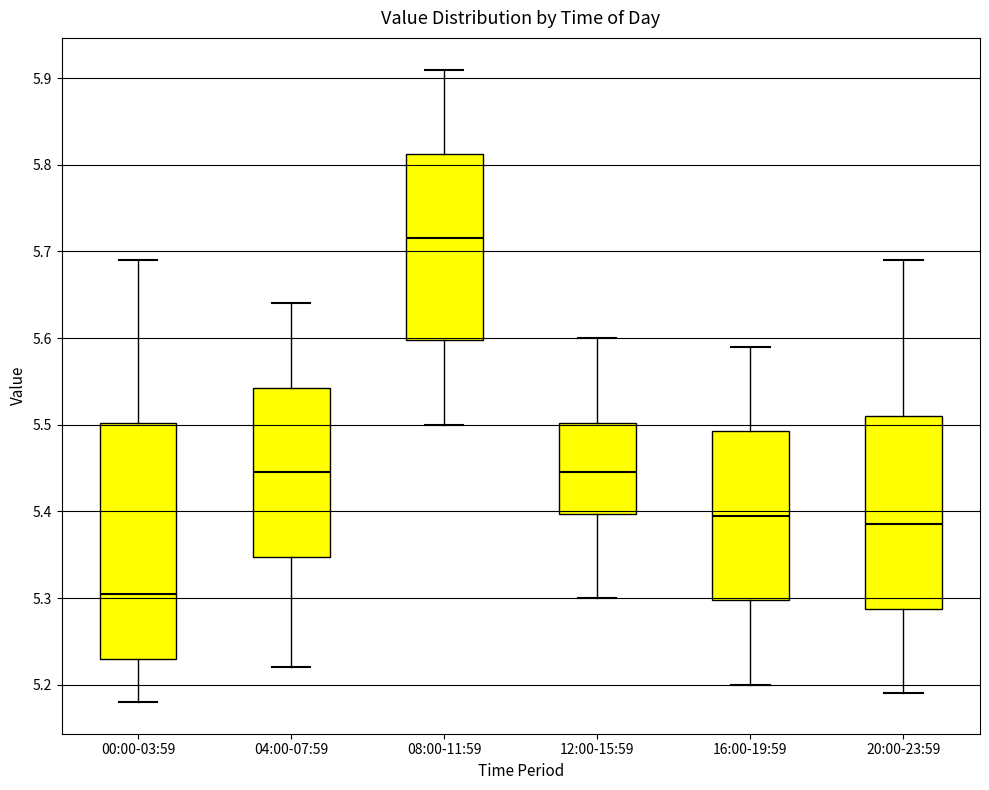

Comparing the boxes themselves (not the whiskers), which one is the tallest?

00:00-03:59